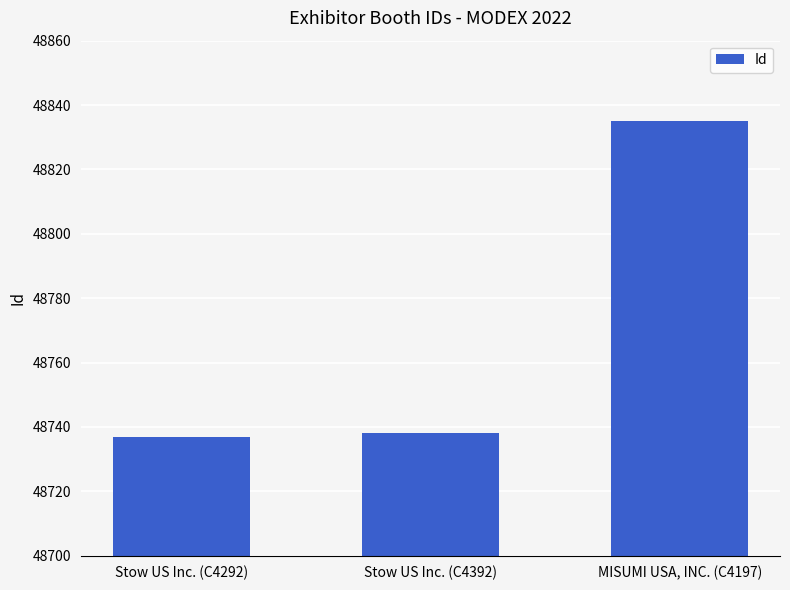

What is the change in value from Stow US Inc. (C4292) to Stow US Inc. (C4392)?

+1